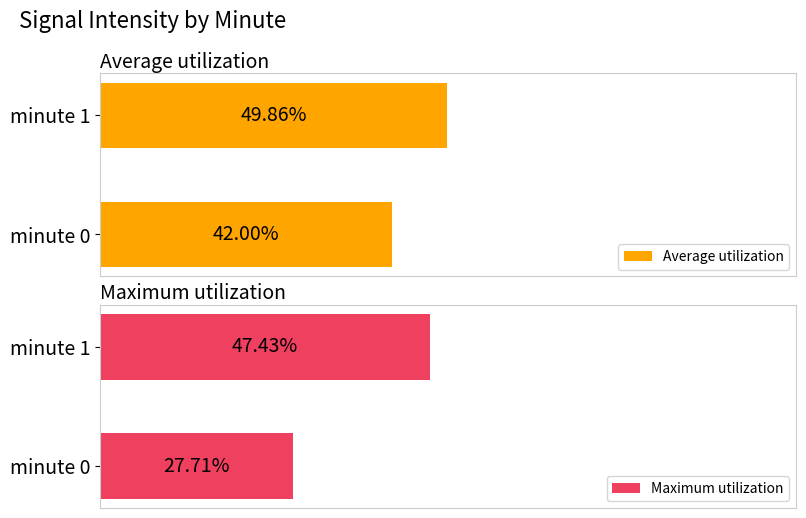

List the series in order of their peak value, highest first.

Average utilization, Maximum utilization